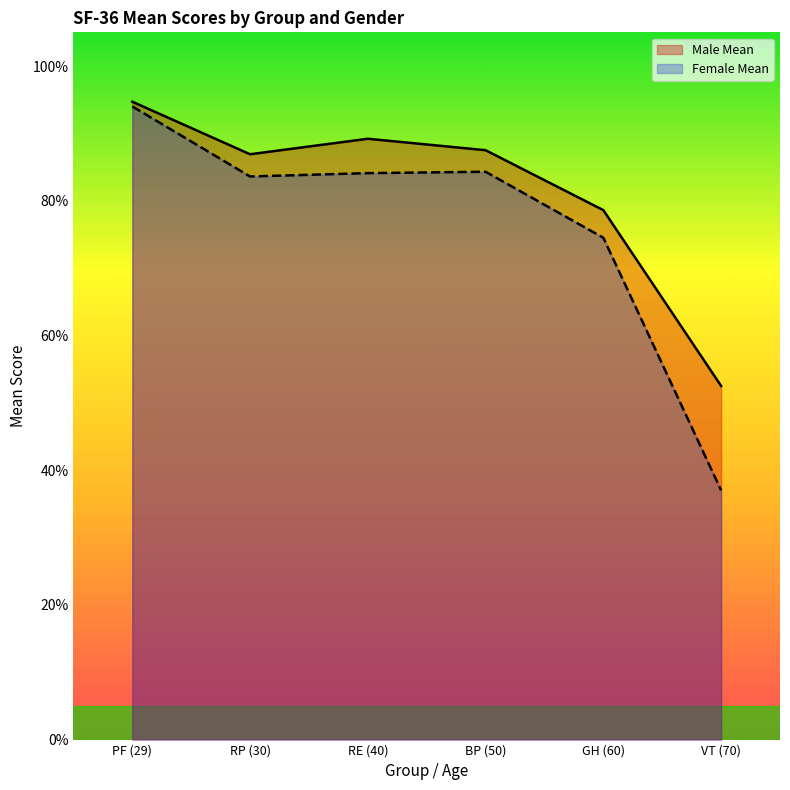

What is the label of the 5th point from the right?

RP (30)